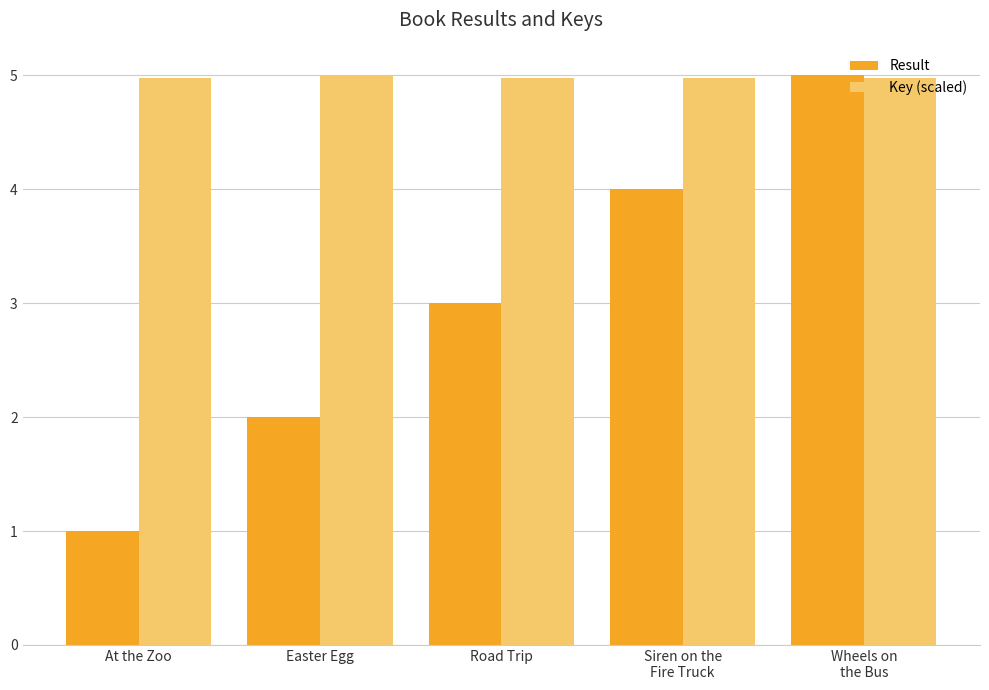

Does the chart contain any negative values?

No